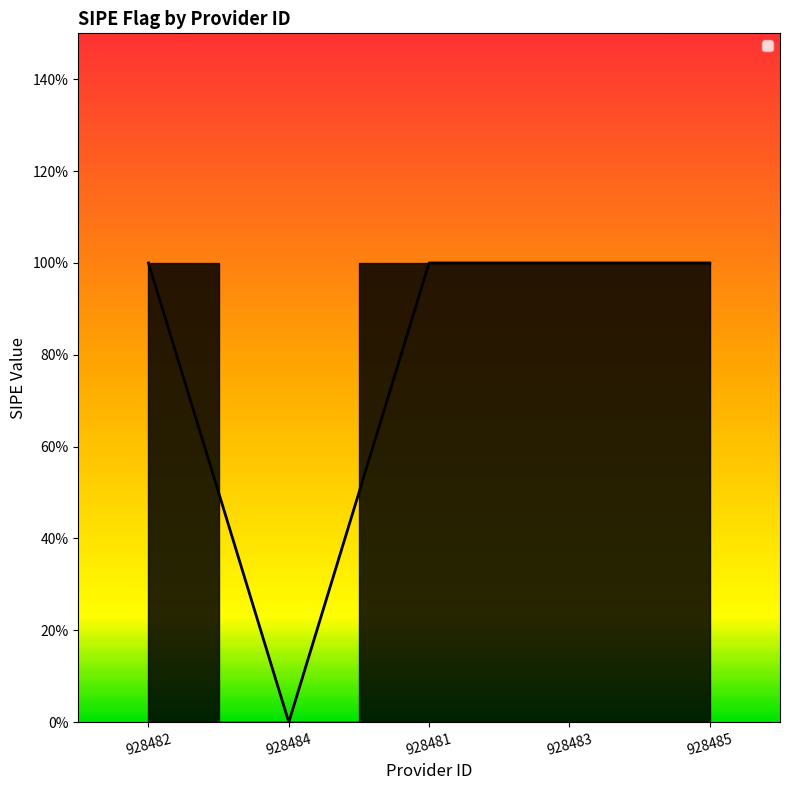

Does the chart display data point markers on the line(s)?

No